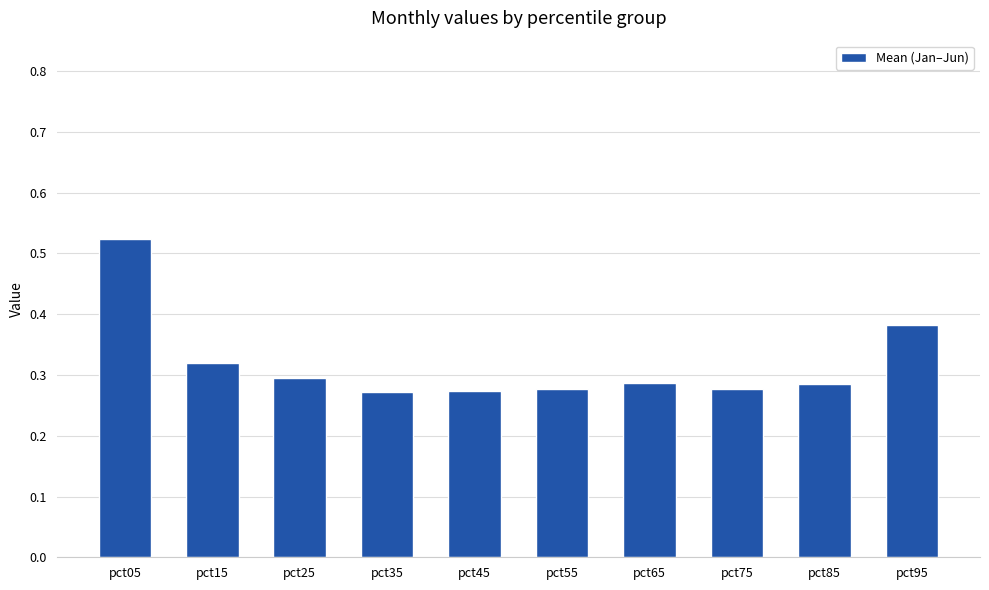

Which has a higher value, pct65 or pct15?

pct15